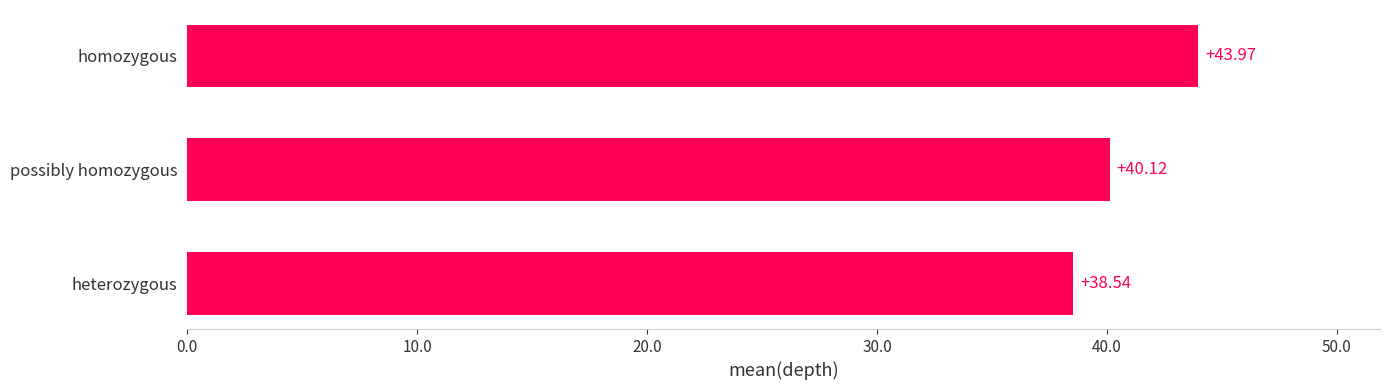

Where is the data nearest to the value 41?

possibly homozygous